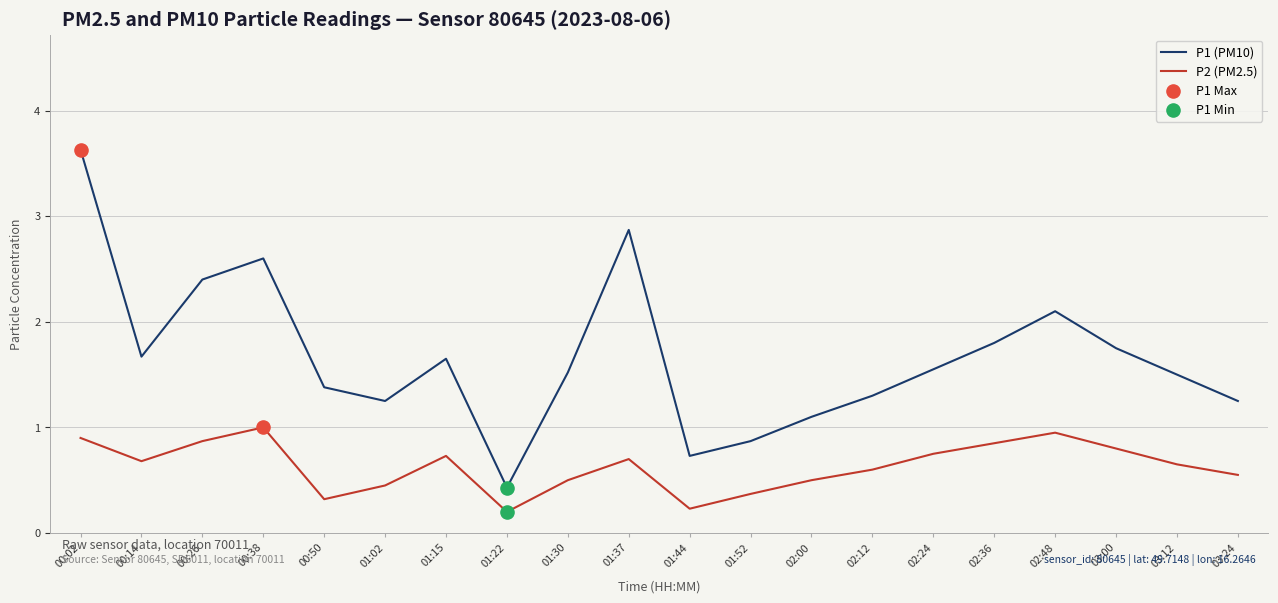

Which series has the largest total across all categories?

P1 (PM10)